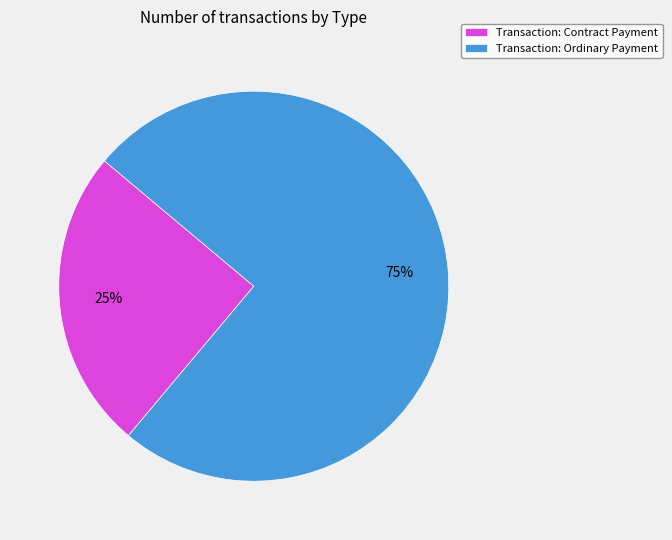

Between Transaction: Contract Payment and Transaction: Ordinary Payment, which is larger?

Transaction: Ordinary Payment